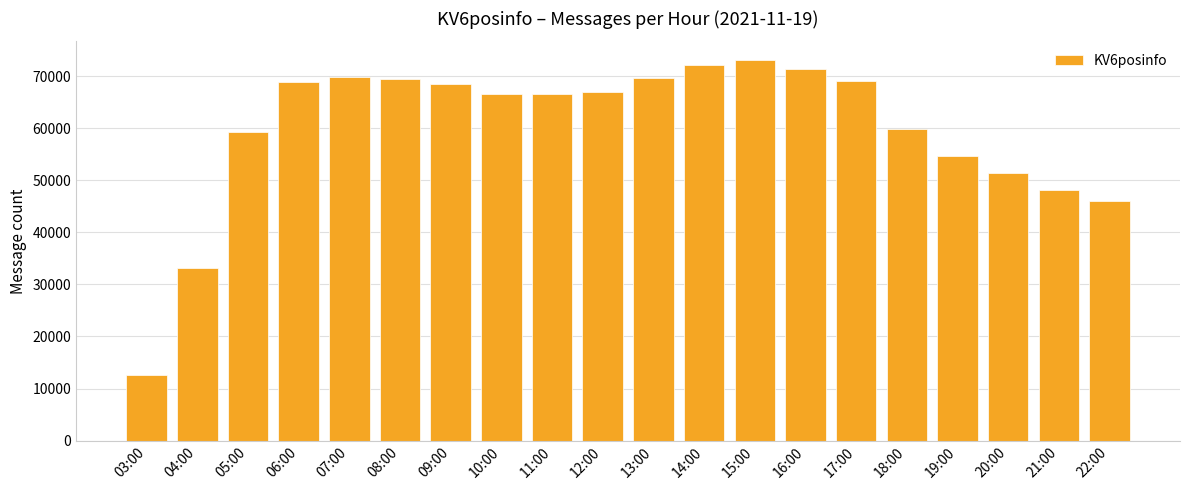

How many bars are there in total?

20